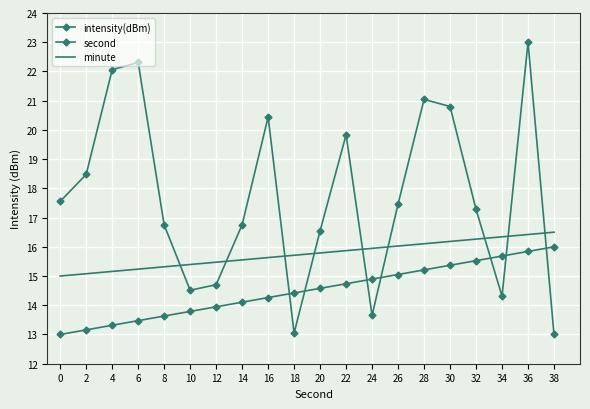

What is the greatest value displayed?

23.0